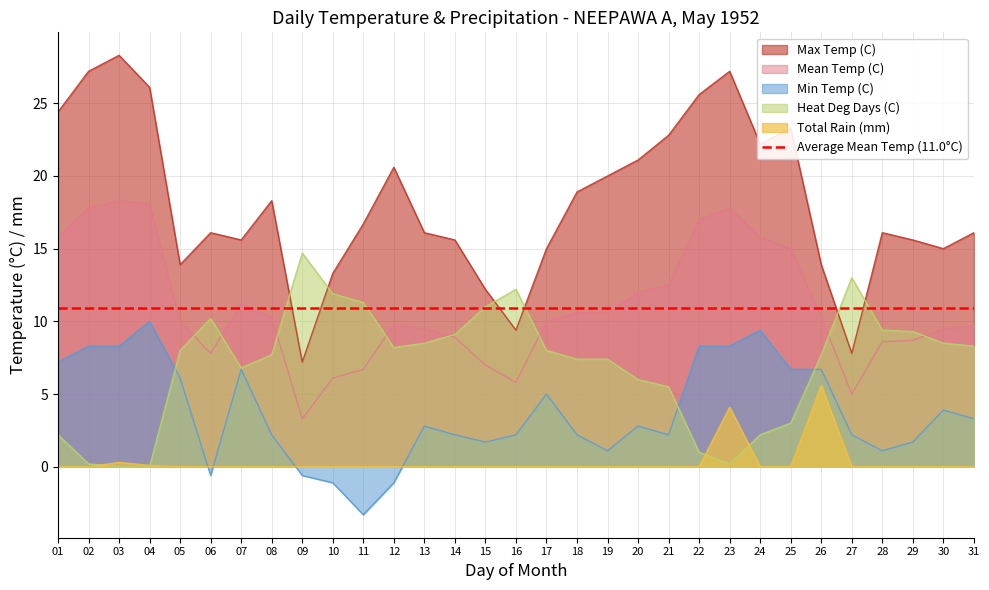

Is it true that Min Temp (C) equals 8.3 at 02?

True